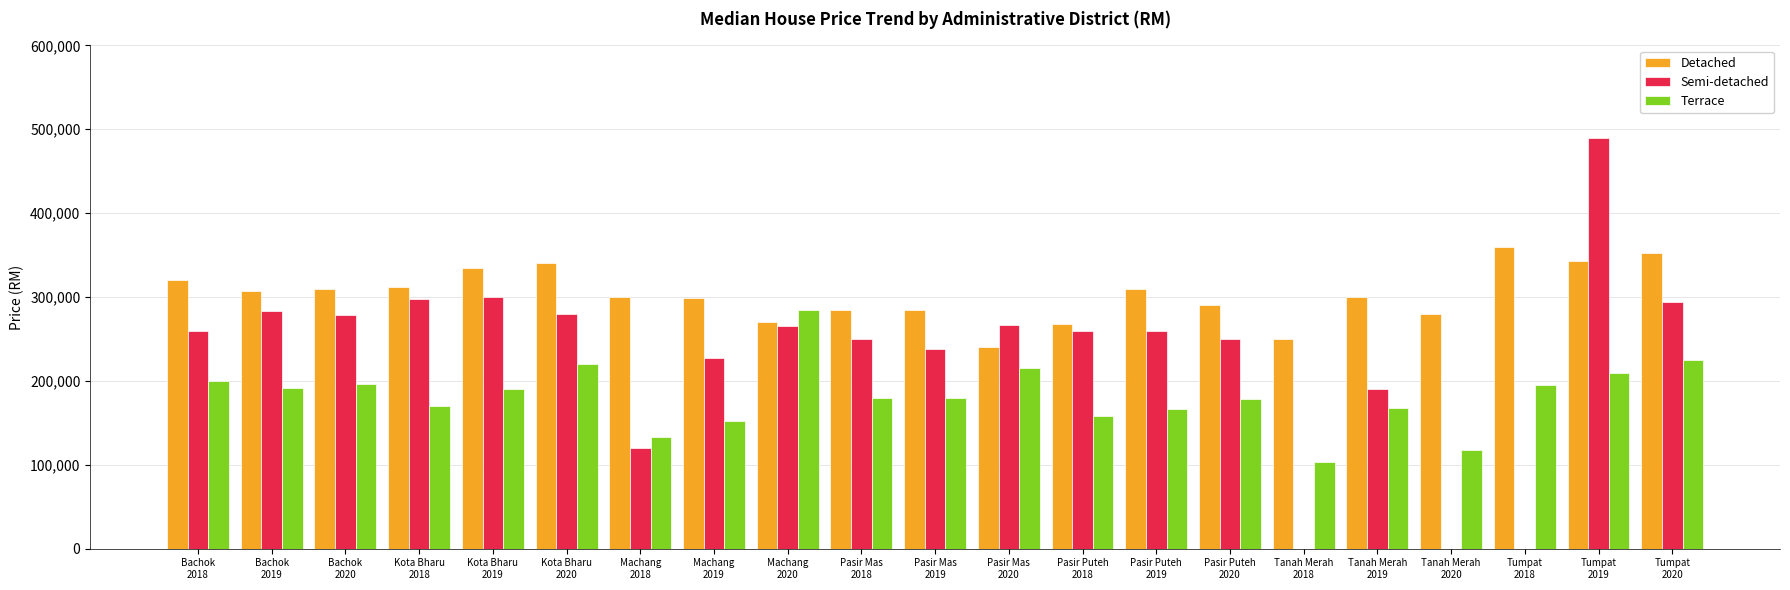

Between Tumpat
2020 and Bachok
2019, which is larger?

Tumpat
2020